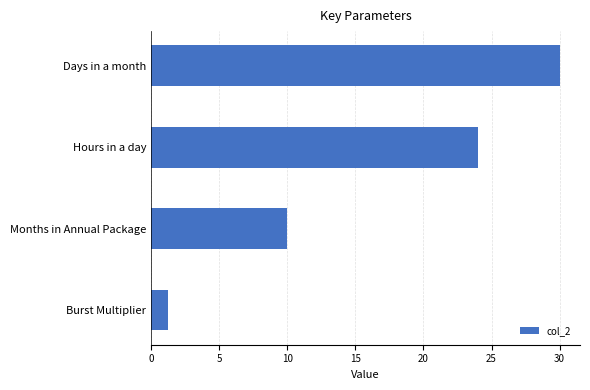

Approximately how many times larger is the value at Hours in a day compared to Days in a month?

0.8